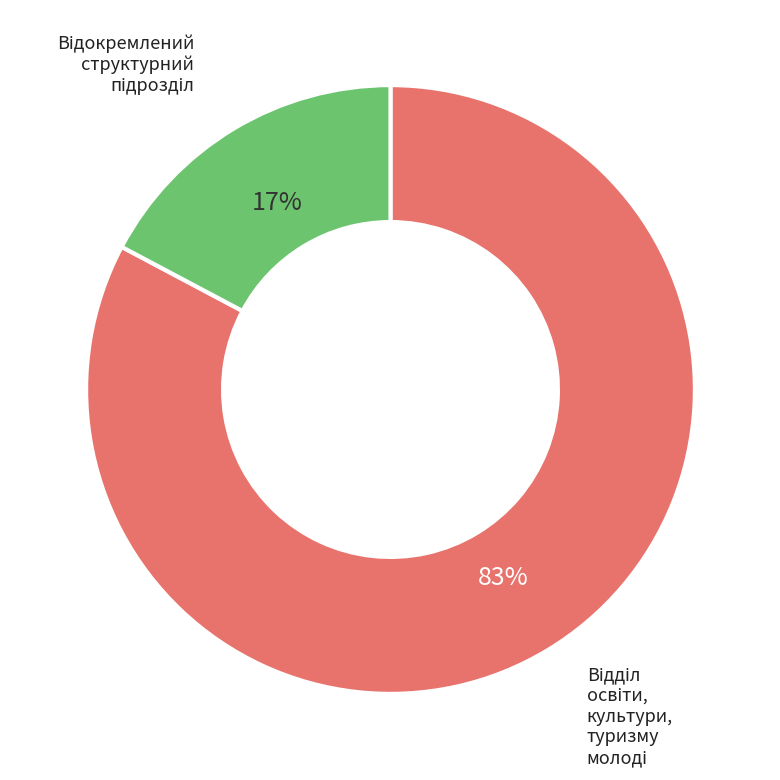

Is there a majority slice in this chart?

Yes